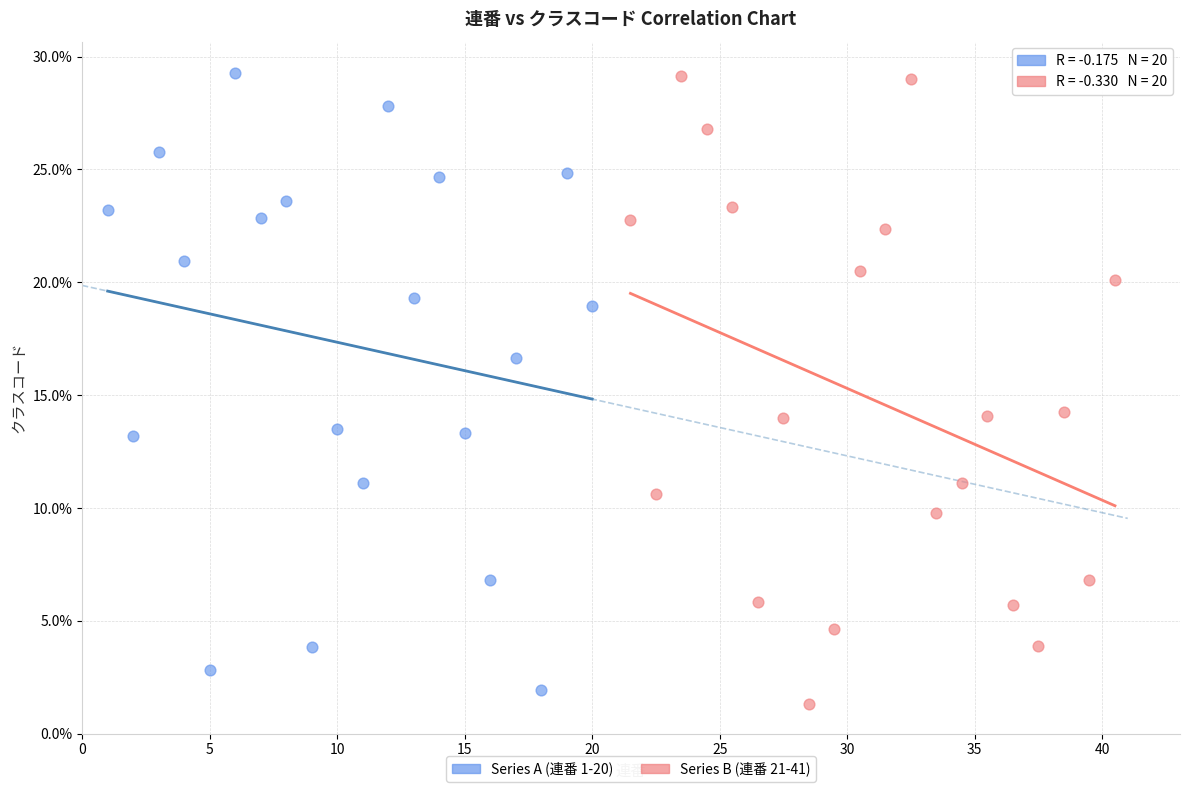

What are all the series names shown in the legend?

Series A (連番 1-20), Series B (連番 21-41)